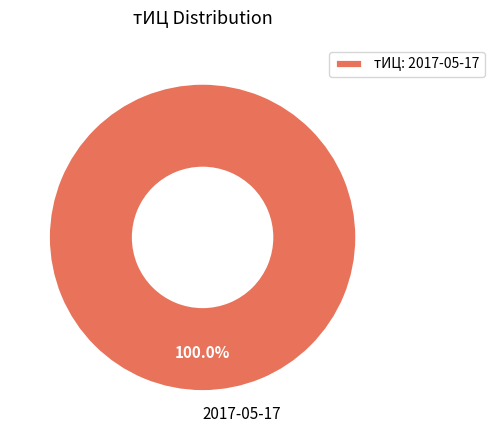

Which slice represents more than half of the pie?

2017-05-17